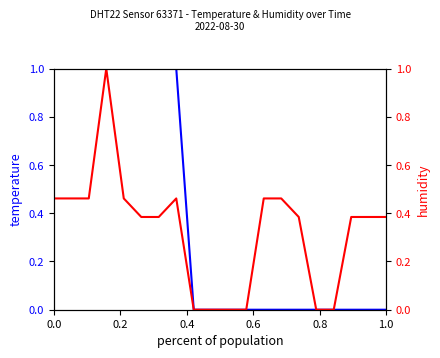

Which series has the largest total across all categories?

temperature